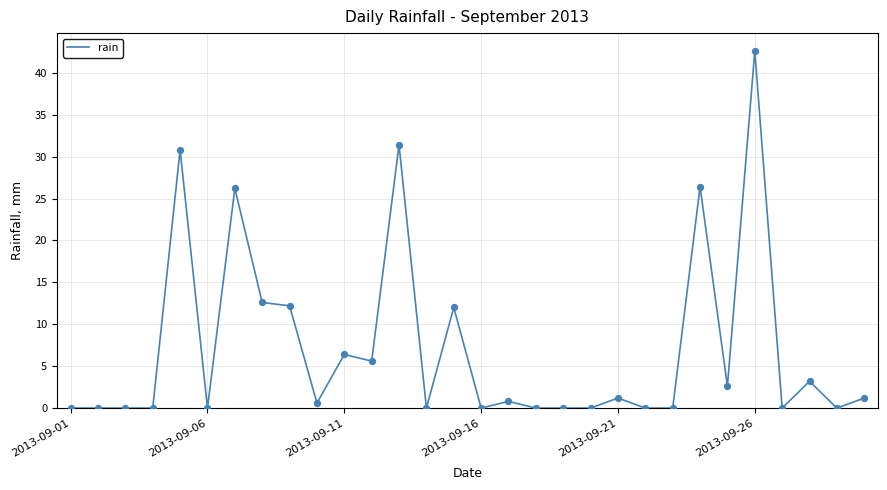

What is the maximum value shown in the chart?

42.6